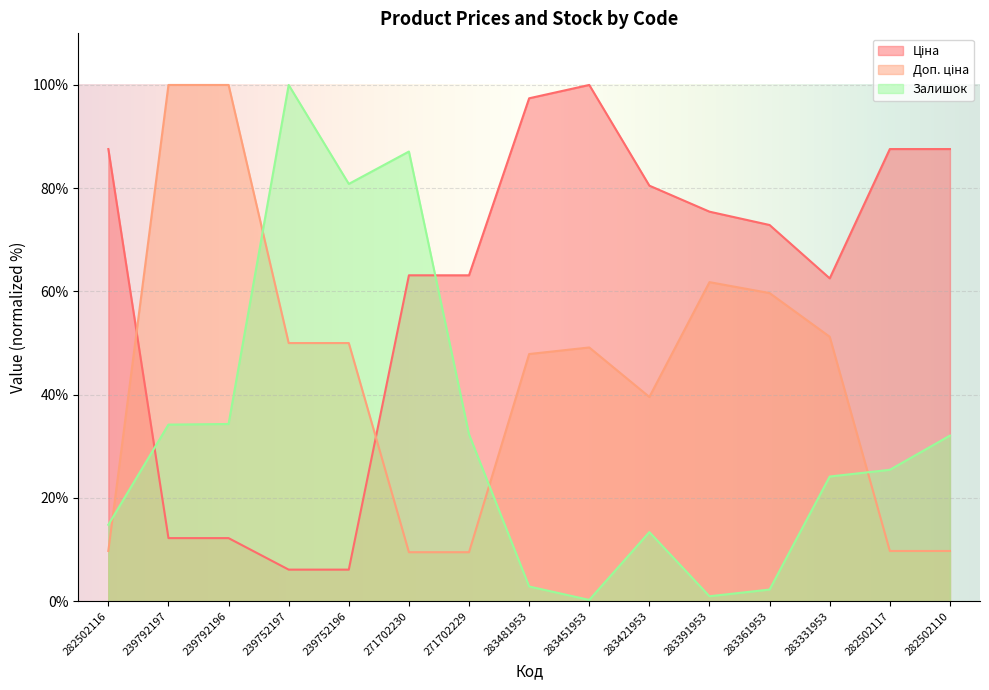

What position from the left is 239752196?

5